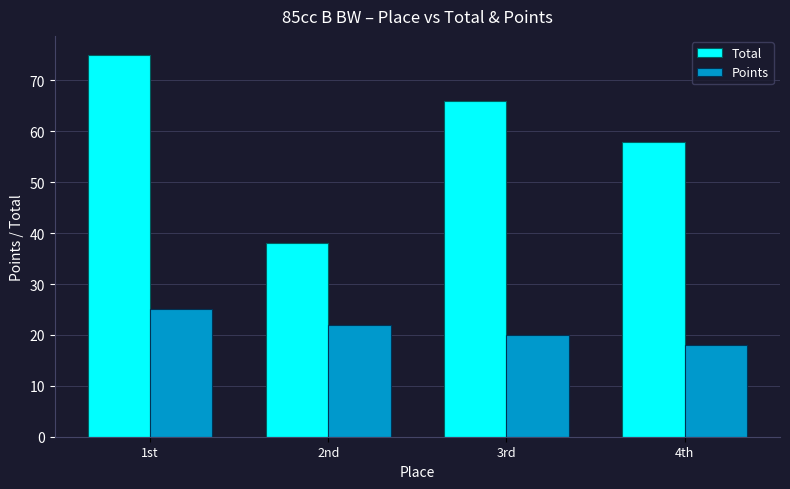

What is the approximate value of Points at 2nd?

22